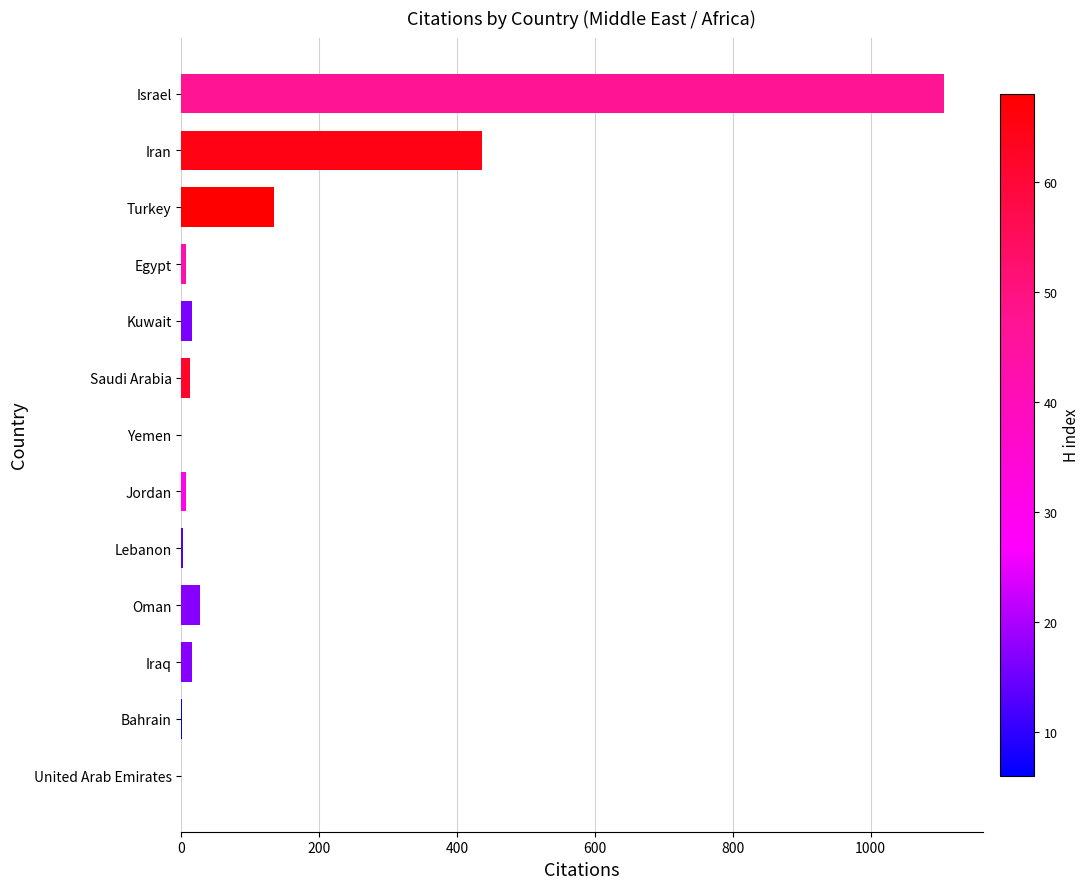

Between United Arab Emirates and Oman, which is larger?

Oman